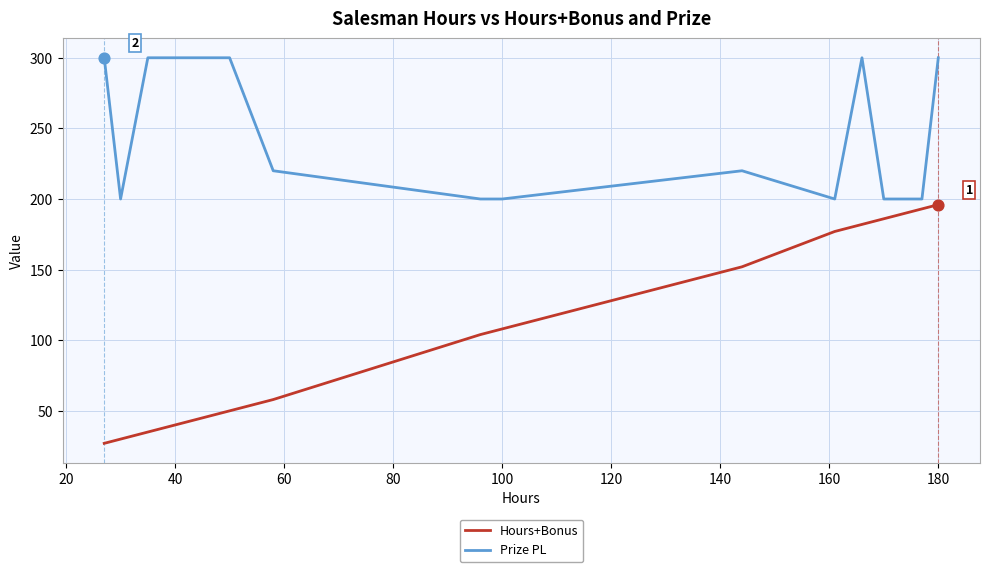

Which series has the widest spread of values?

Hours+Bonus